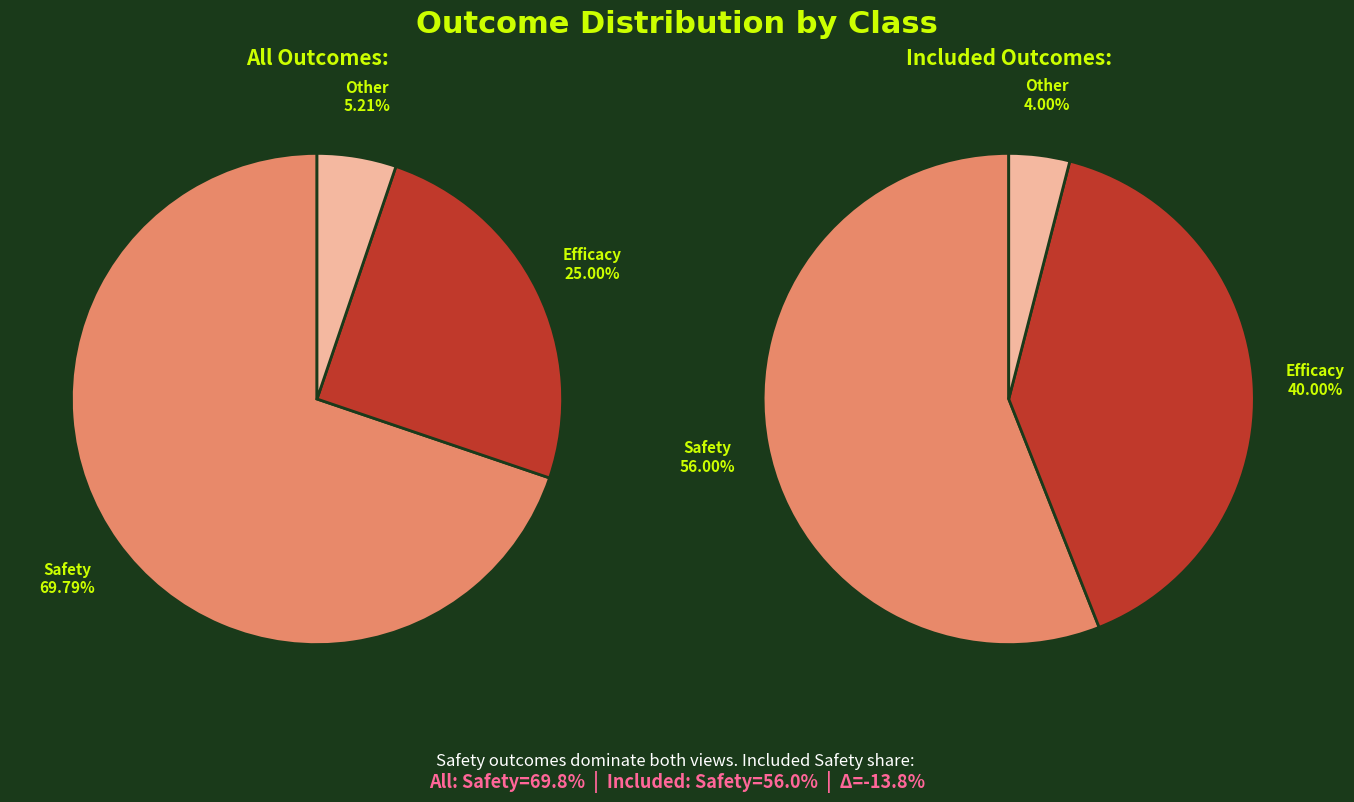

What percentage is NOT represented by Efficacy?

75.0%